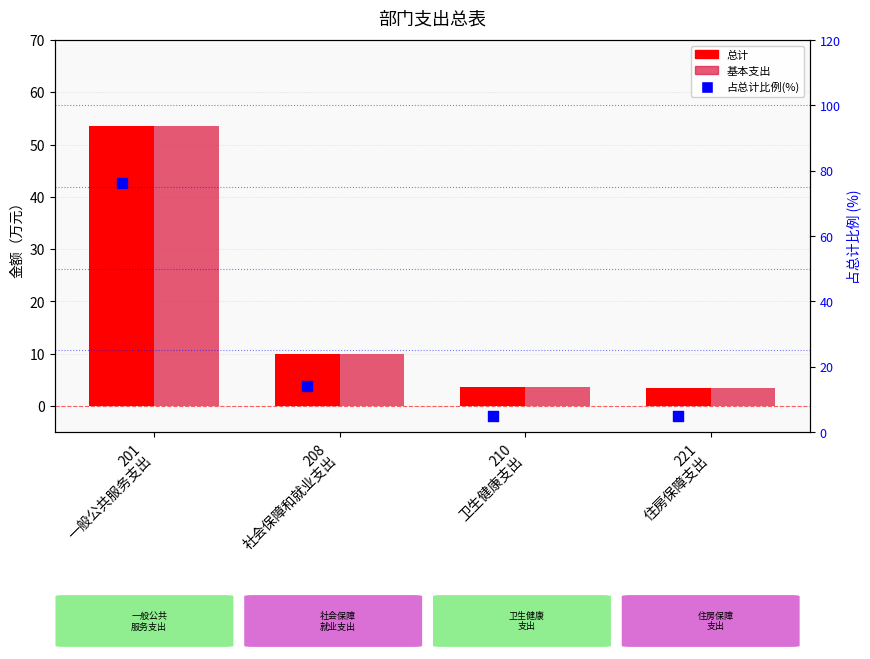

Which series has the largest Y range (max minus min)?

占总计比例(%)